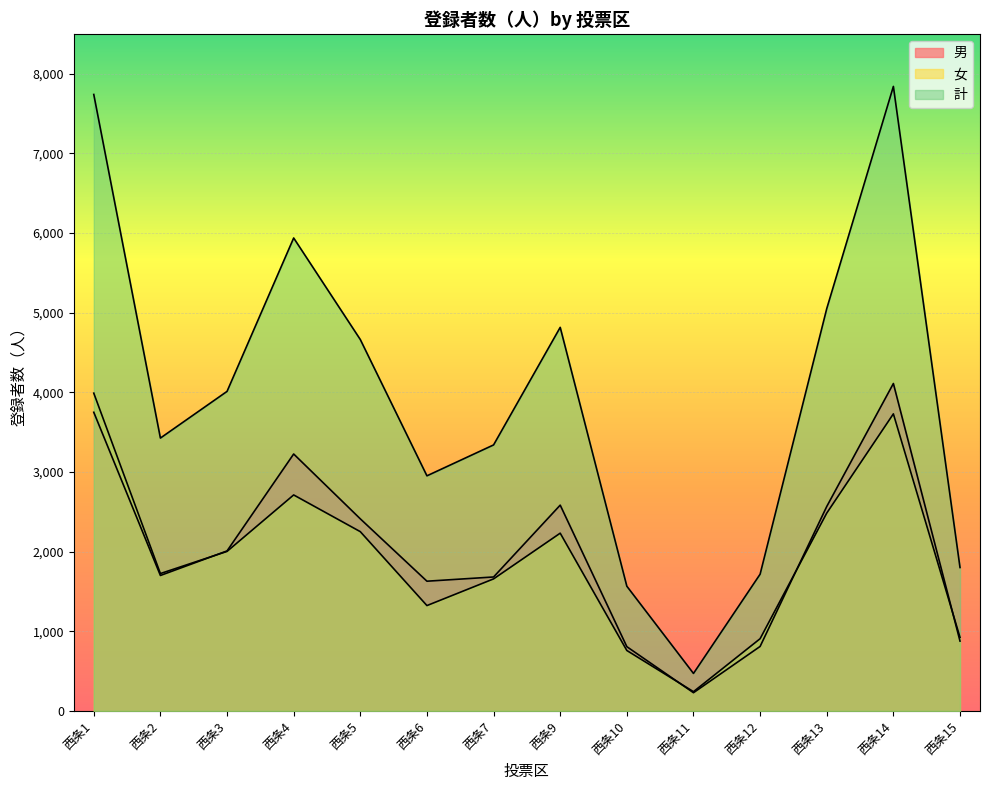

How many values in the 計 series exceed 4012?

6